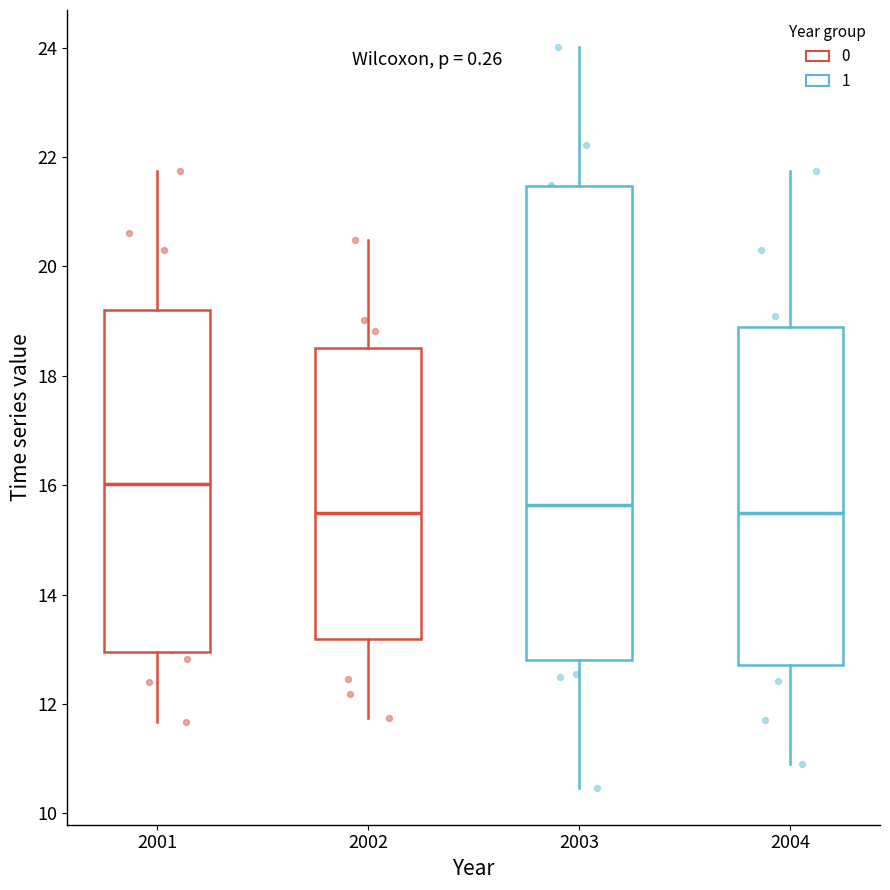

Which box's median line is the highest?

2001